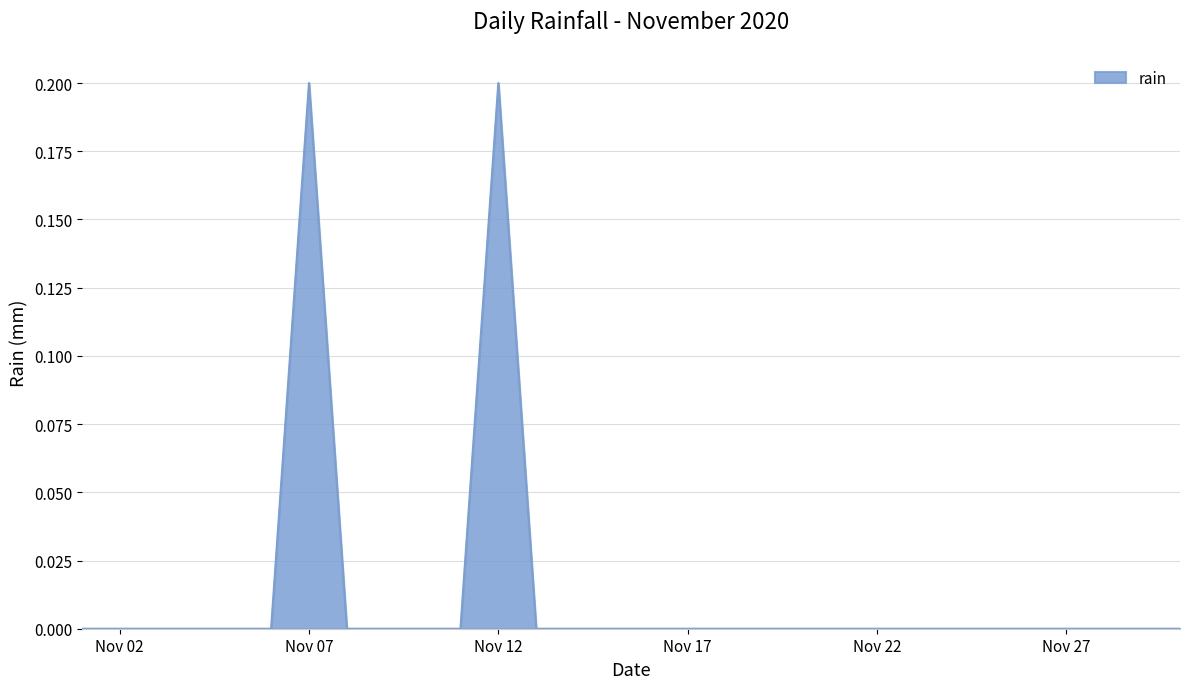

How many lines are shown in the chart?

1